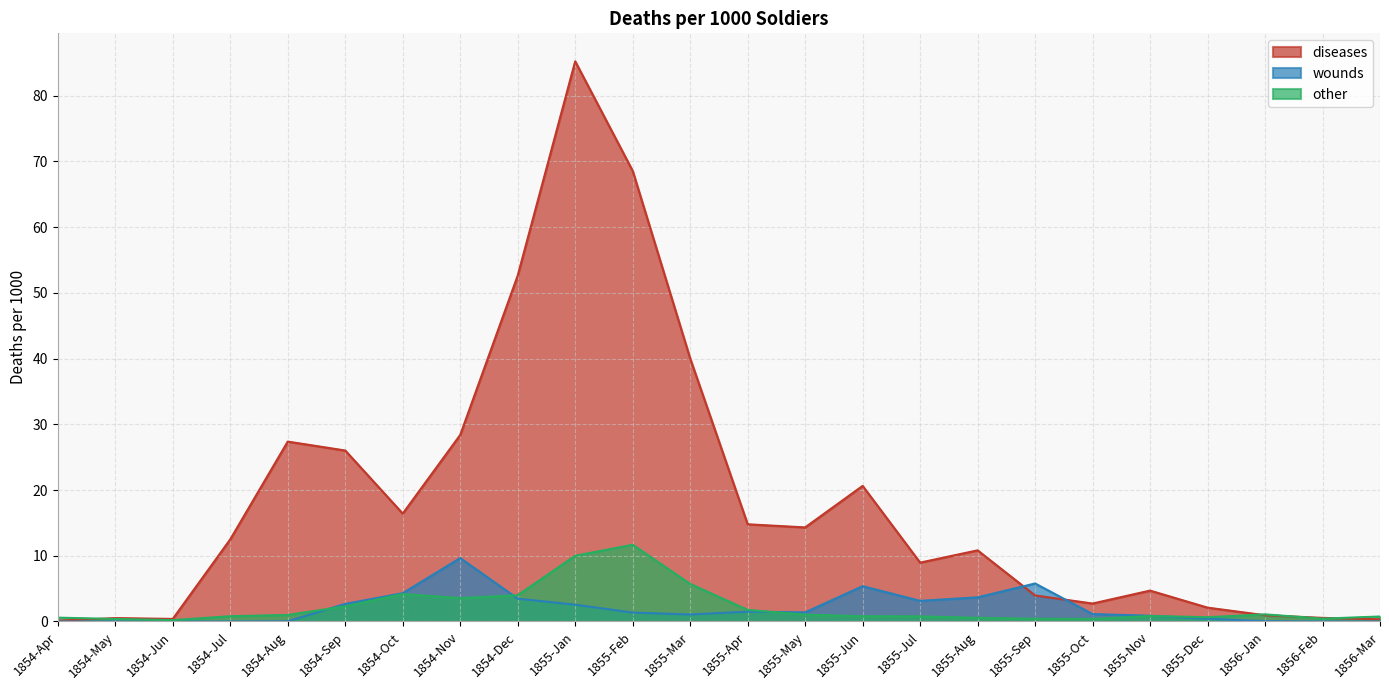

True or false: other has more than 2 points higher than both neighbors.

True